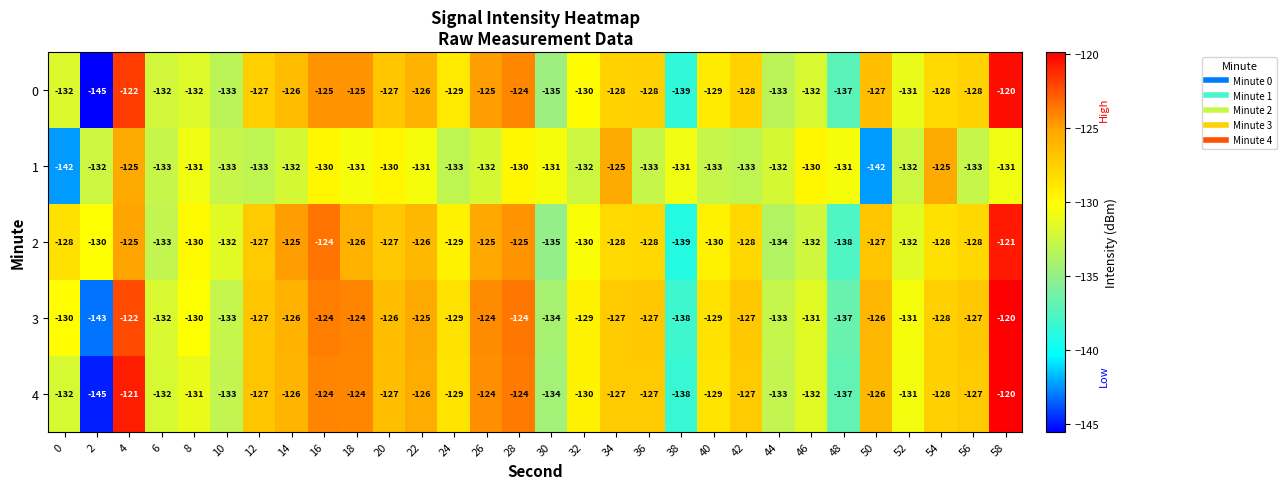

How many values in the 0 series are below -128?

14